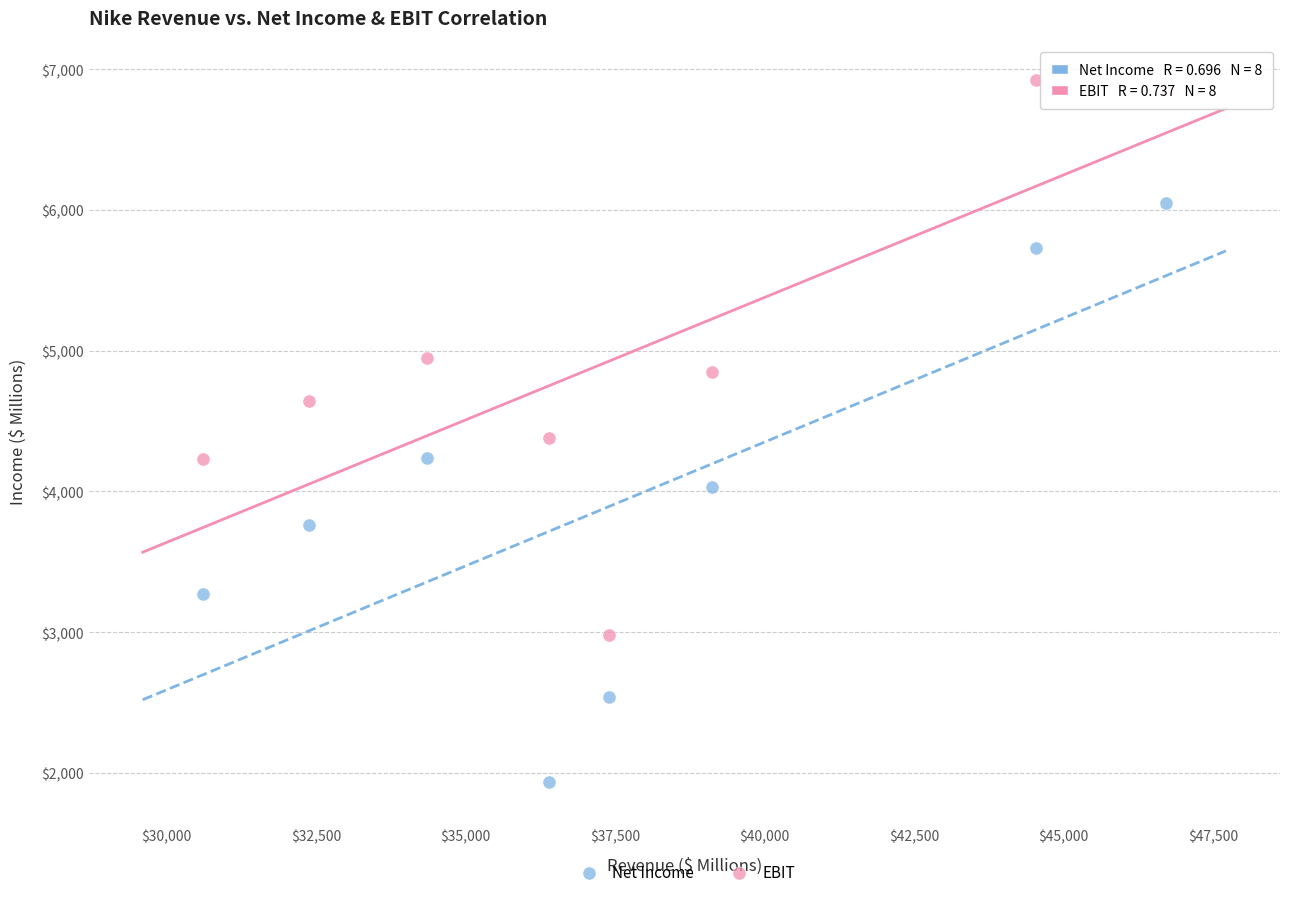

Across all data points, what is the range of X values (max minus min)?

16109